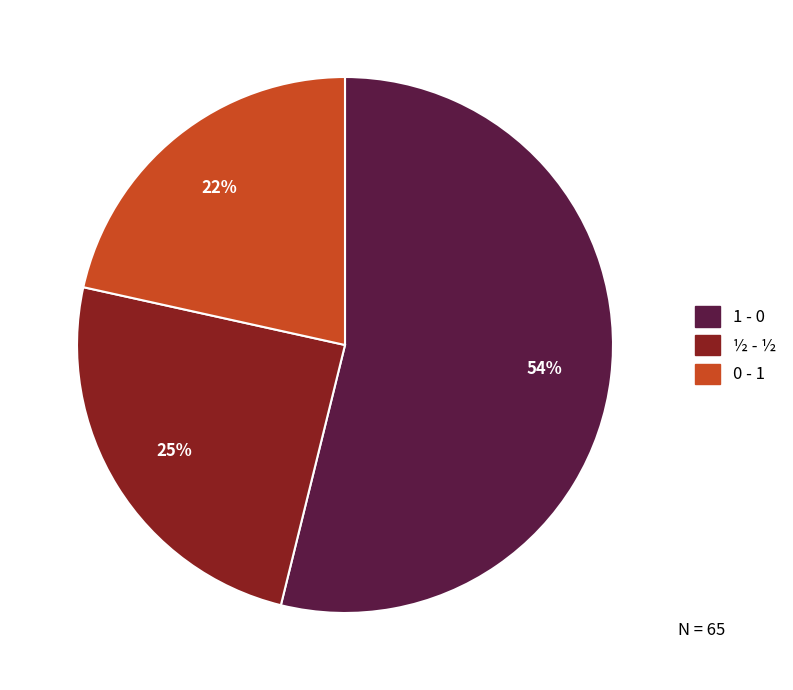

Do 0 - 1 and ½ - ½ together represent more than half of the pie?

No